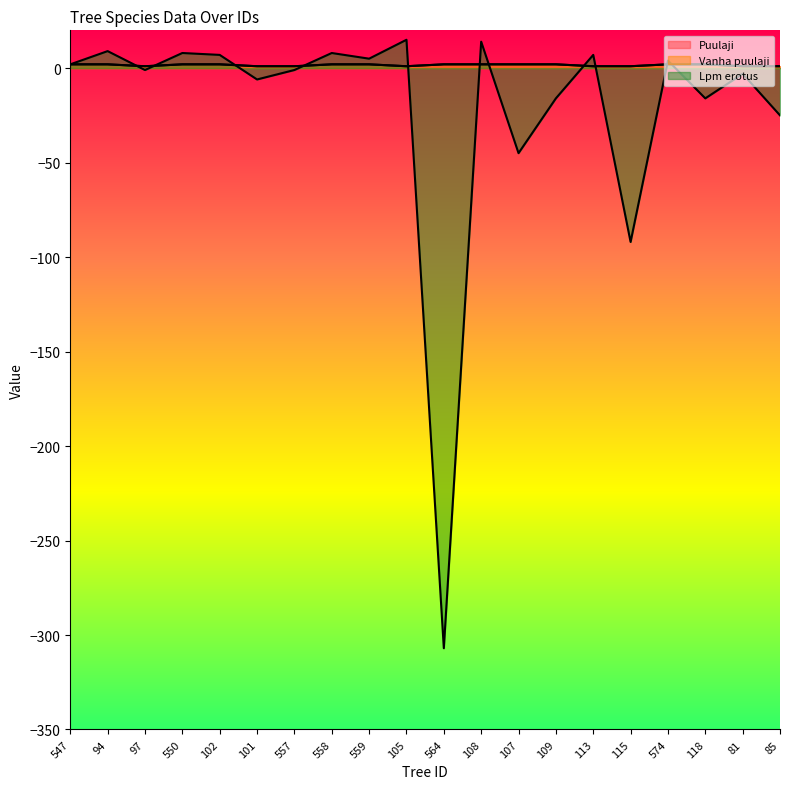

True or false: Lpm erotus has more than 2 interior local peaks.

True